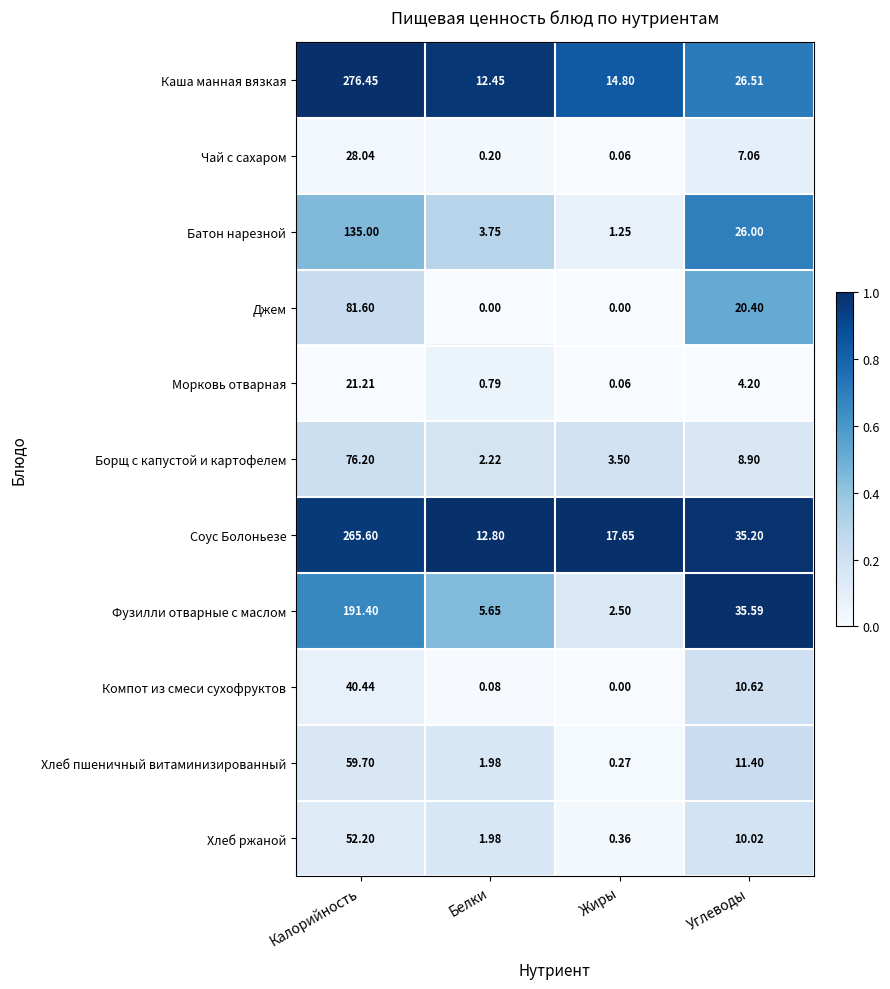

At which label is Борщ с капустой и картофелем closest to 39?

Углеводы